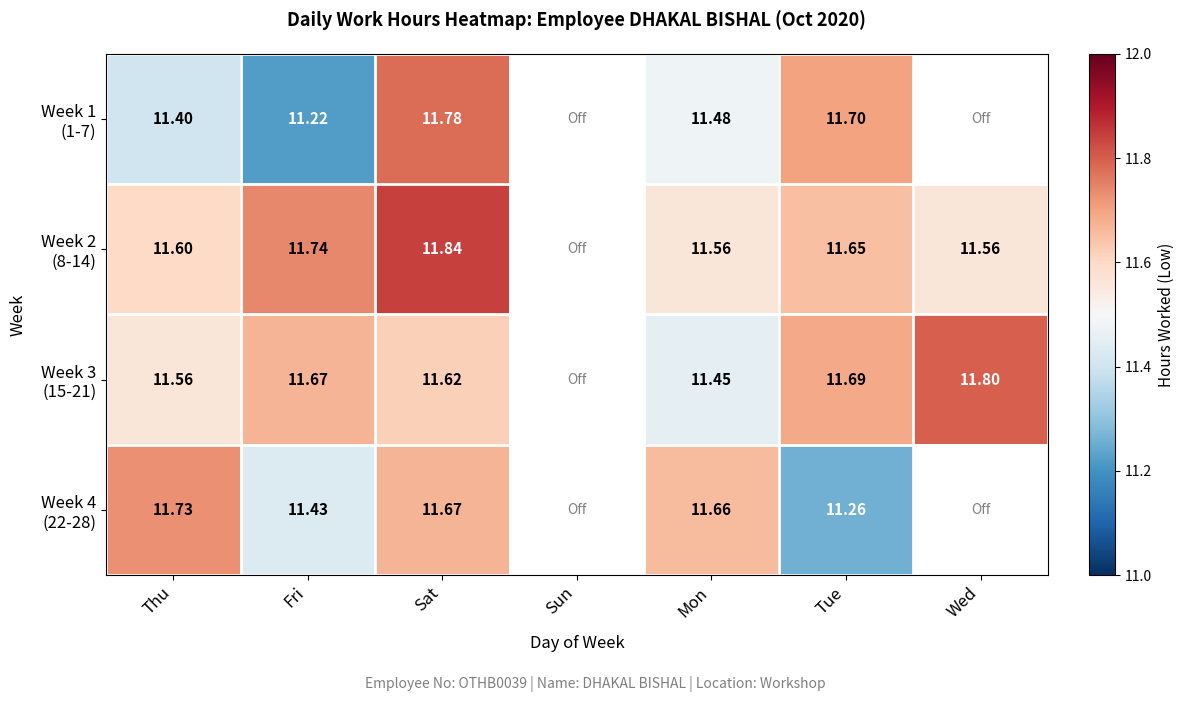

At which label does Week 3 (15-21) reach its minimum?

Mon